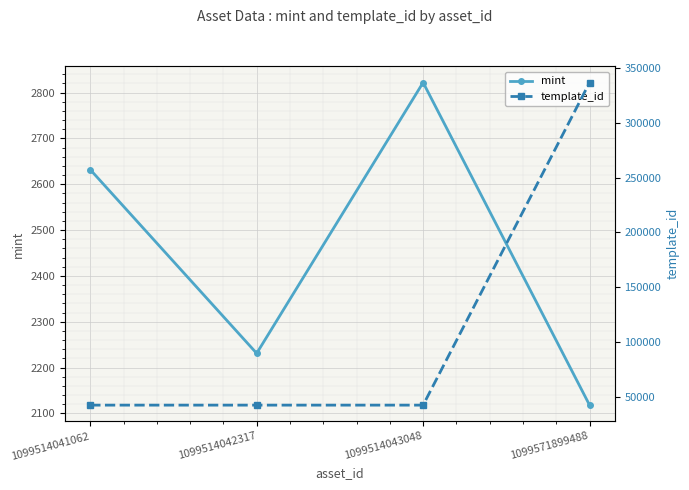

Between 1099571899488 and 1099514042317, which is larger?

1099514042317